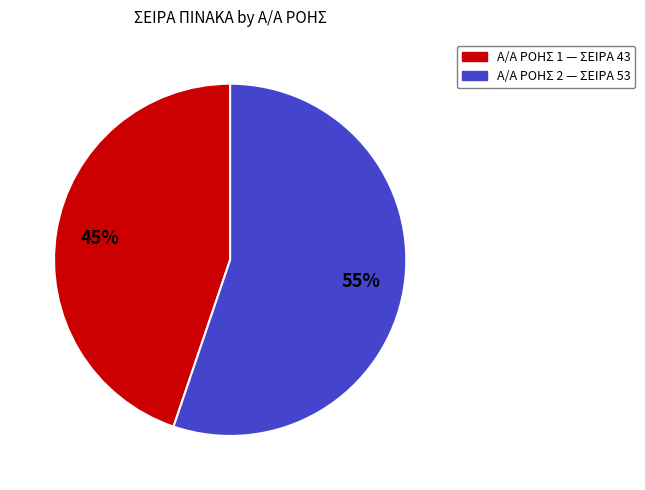

Is there a majority slice in this chart?

Yes